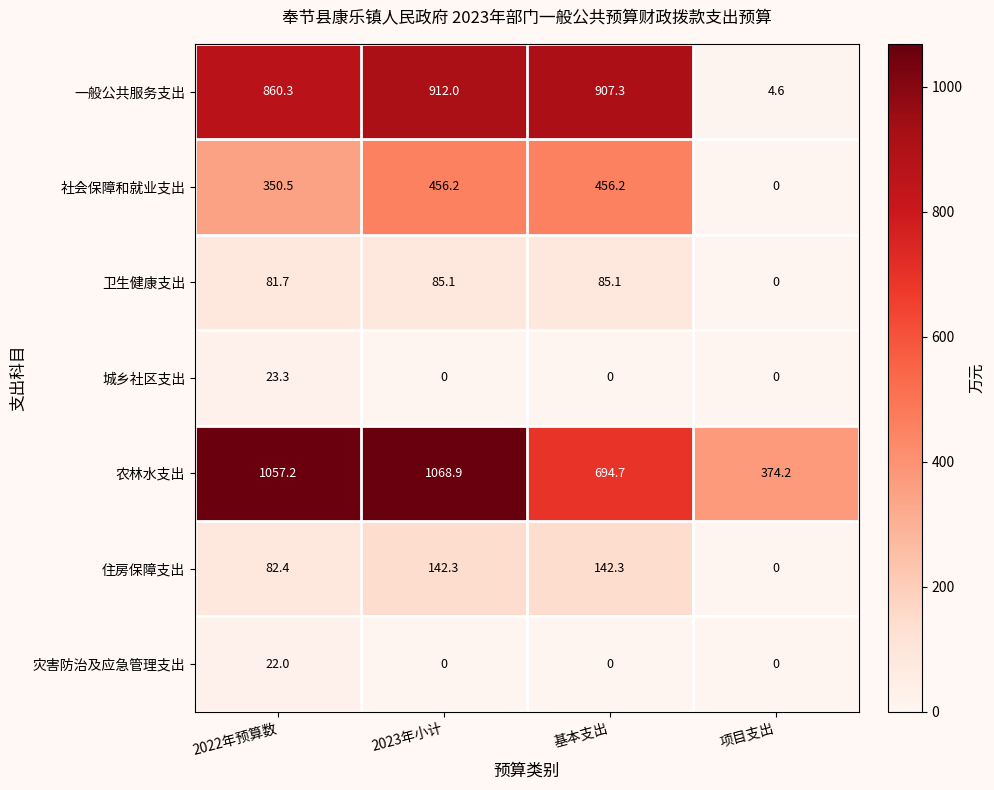

At how many categories does at least one series exceed 672?

3